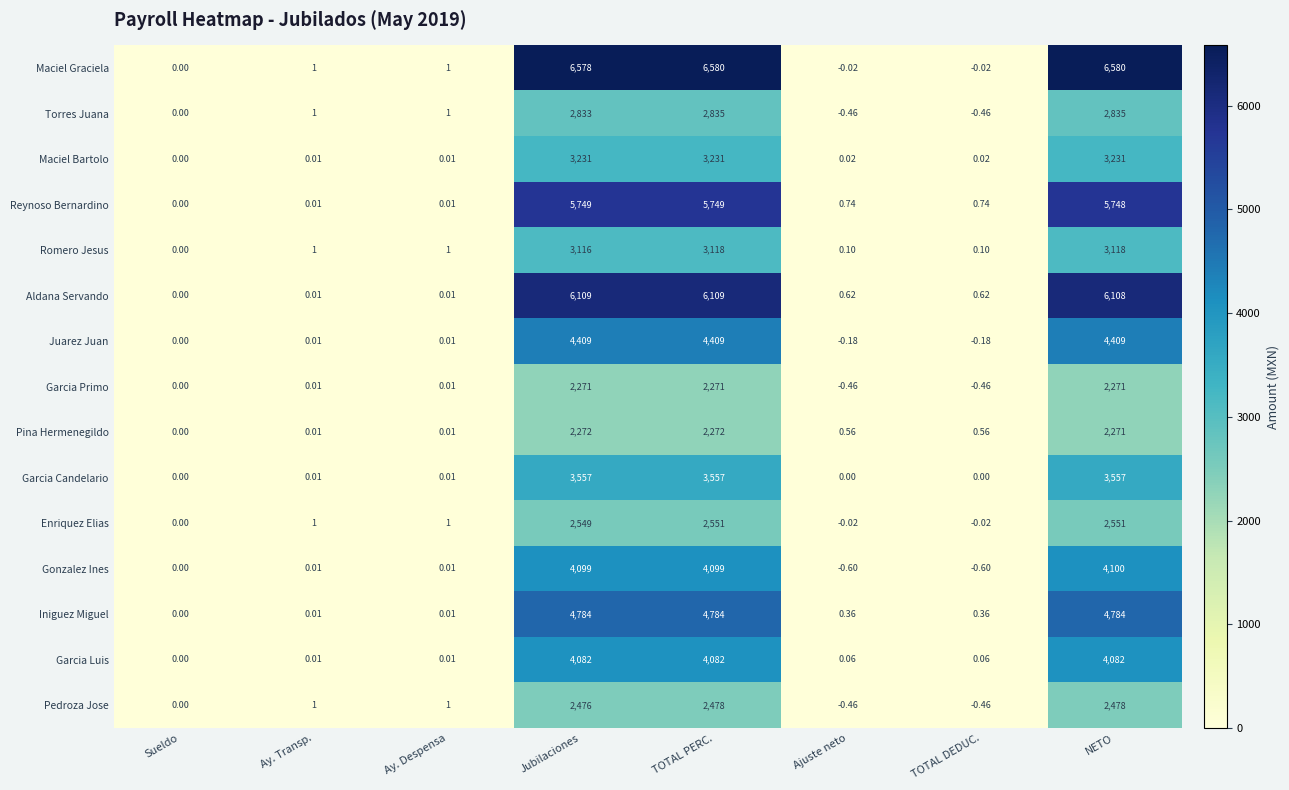

At how many categories does at least one series exceed 3890?

3